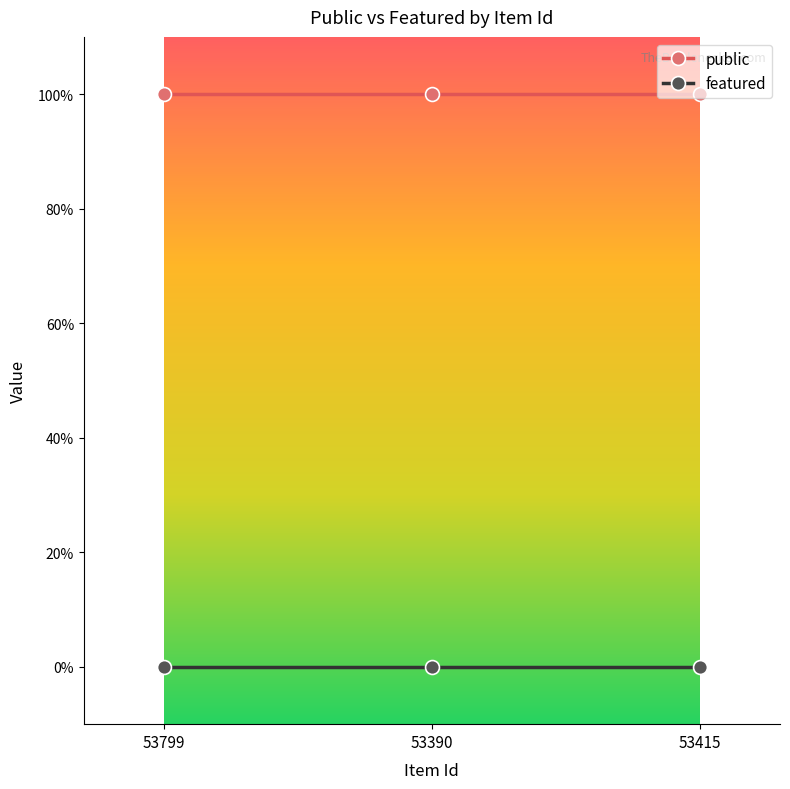

What is the maximum value shown in the chart?

1